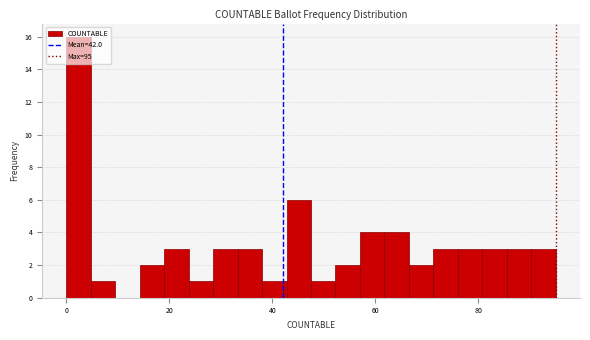

Around what value on the x-axis is the tallest bar? Give the approximate position of its centre, as read against the axis.

2